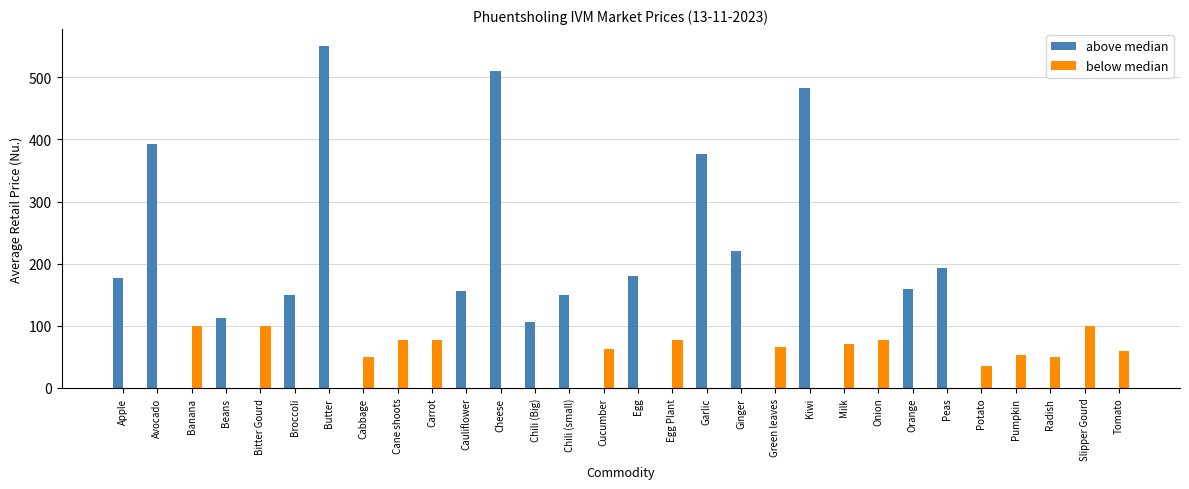

Count the number of categories in the chart.

30